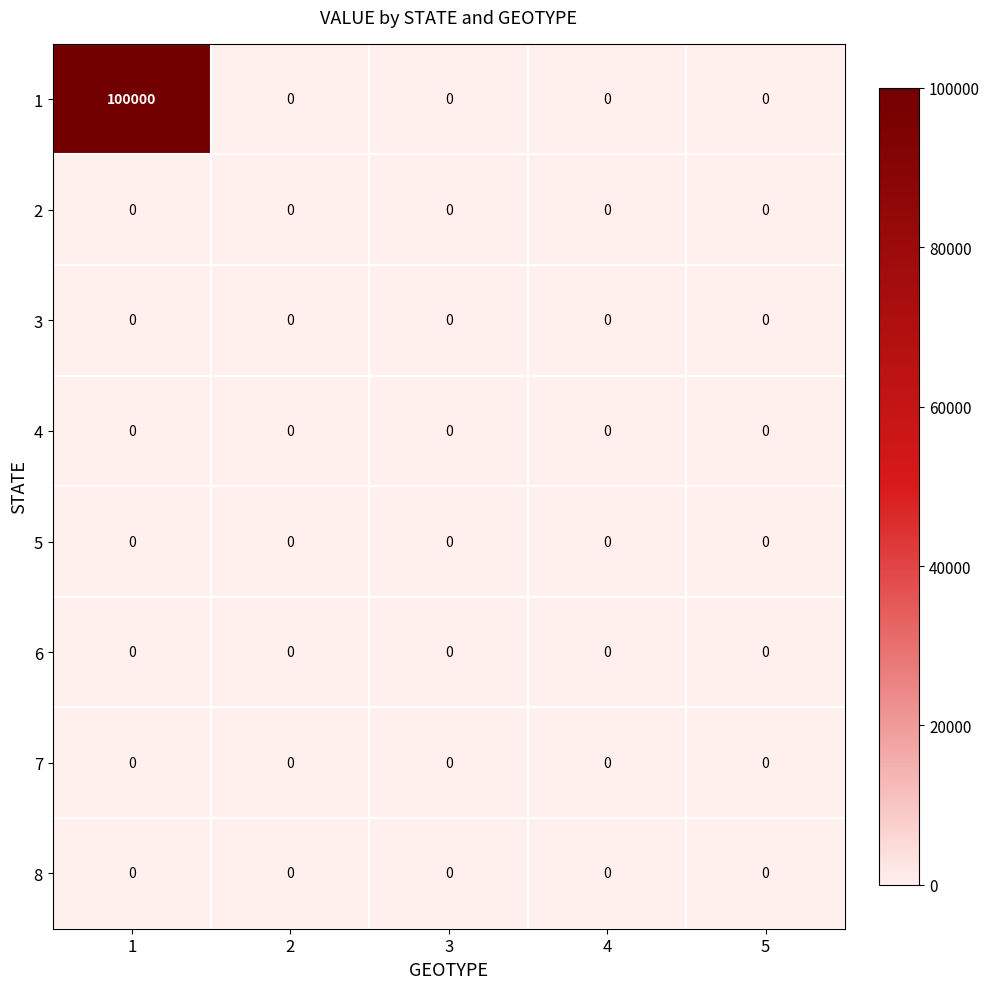

The 8 series shows 0 at 4. True or false?

True